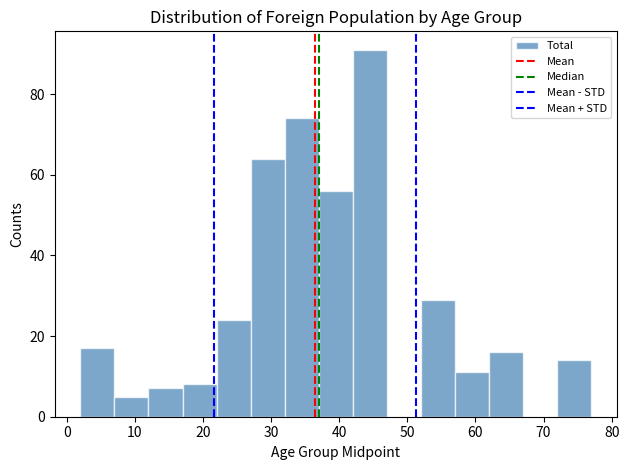

Reading left to right, transcribe this chart: for each bar, give the range it covers on the x-axis and its height. The values are not printed on the chart, so give them approximately, as read against the axis.

2 to 7: 18
7 to 12: 6
12 to 17: 8
17 to 22: 8
22 to 27: 24
27 to 32: 64
32 to 37: 74
37 to 42: 56
42 to 47: 92
47 to 52: 0
52 to 57: 30
57 to 62: 12
62 to 67: 16
67 to 72: 0
72 to 77: 14